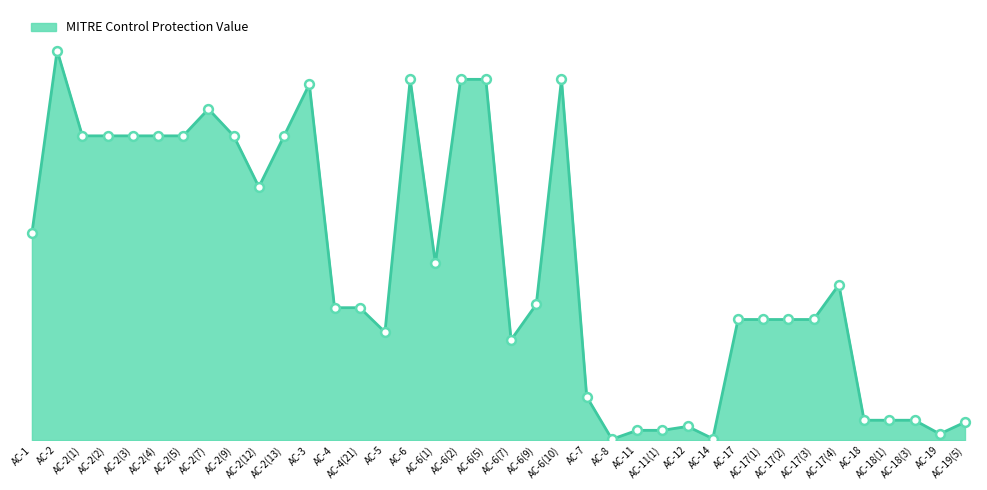

Does the chart have visible grid lines?

No